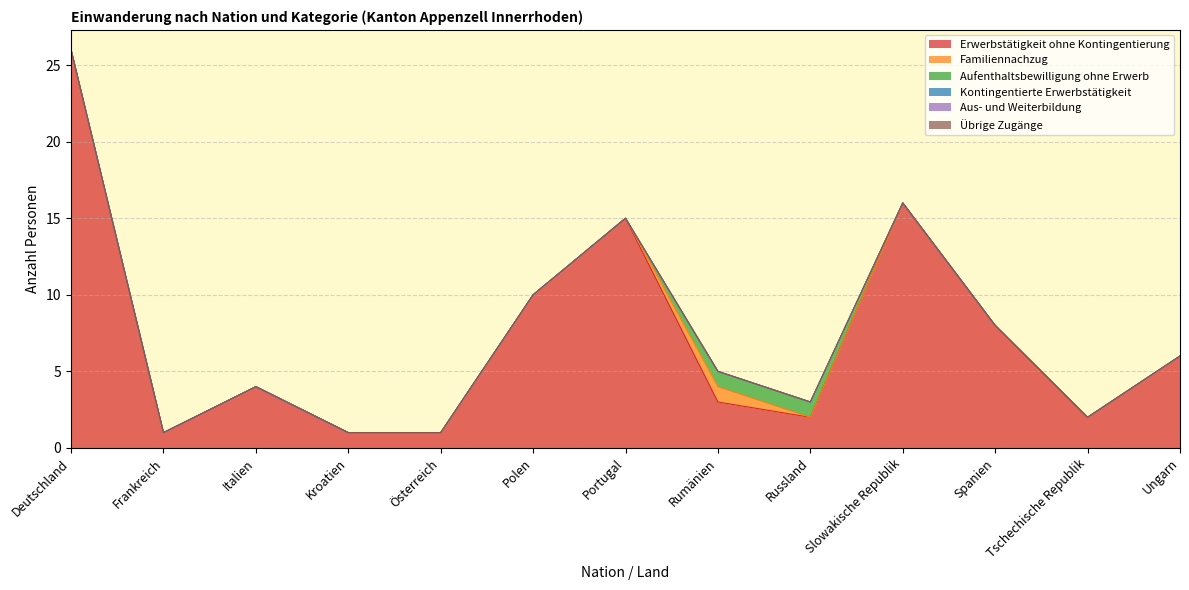

Which label corresponds to the largest value in the chart?

Deutschland